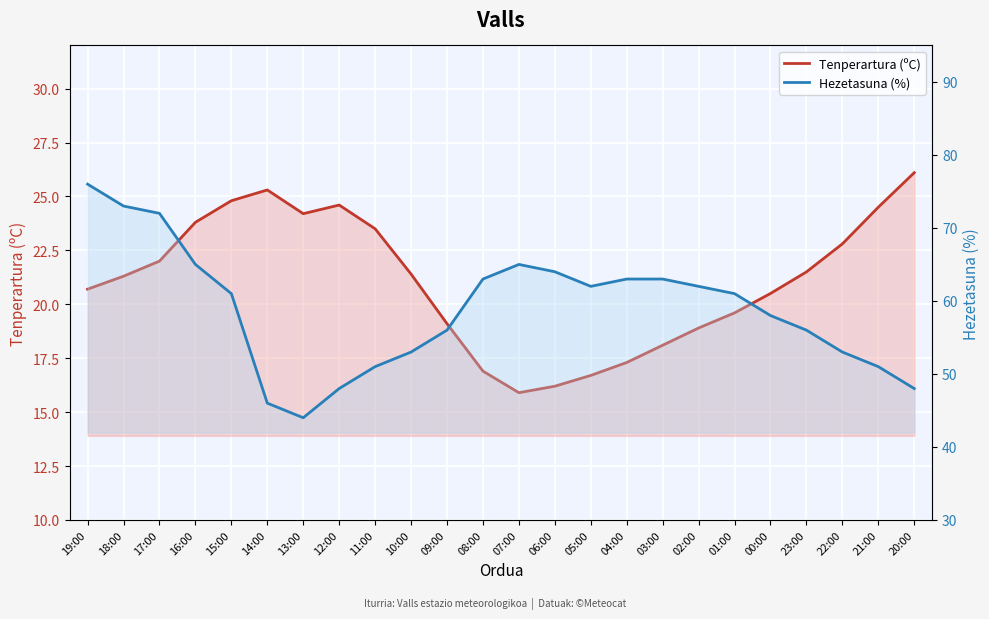

What is the maximum value shown in the chart?

76.0